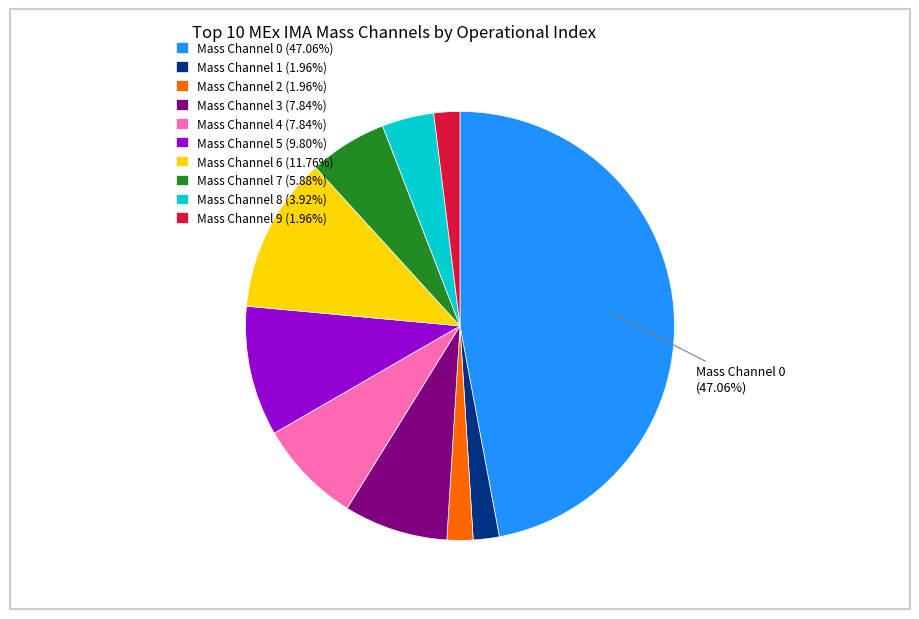

Does any single category account for the majority?

No